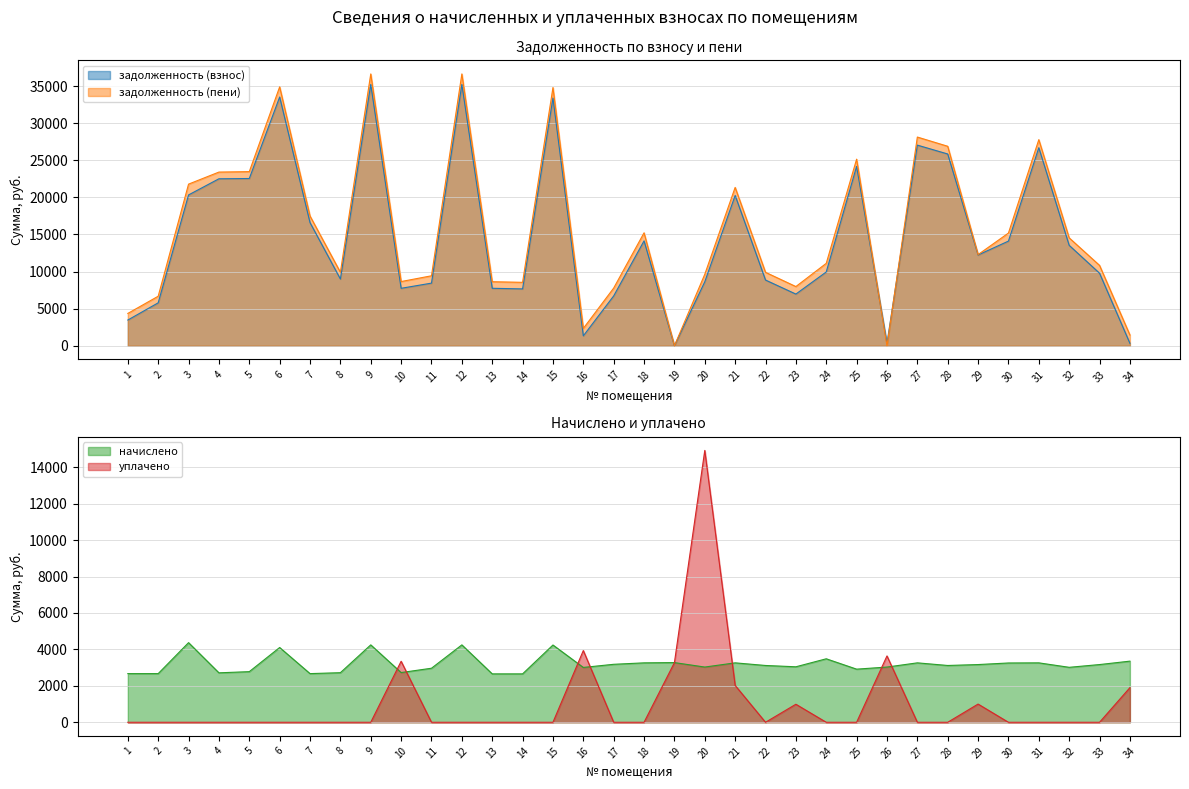

Which series changed the most between 4 and 10?

задолженность (взнос)